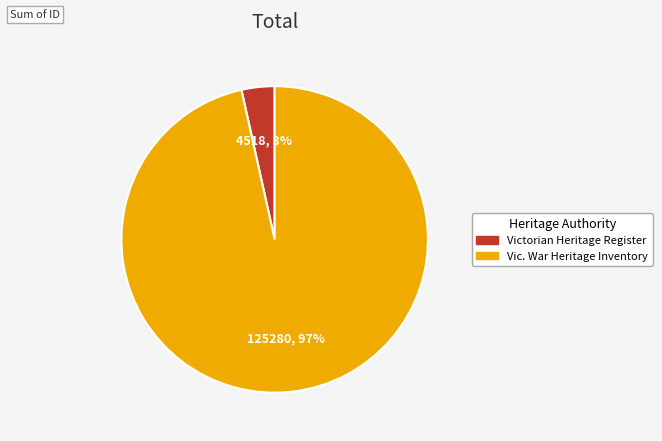

How many slices are in this pie chart?

2